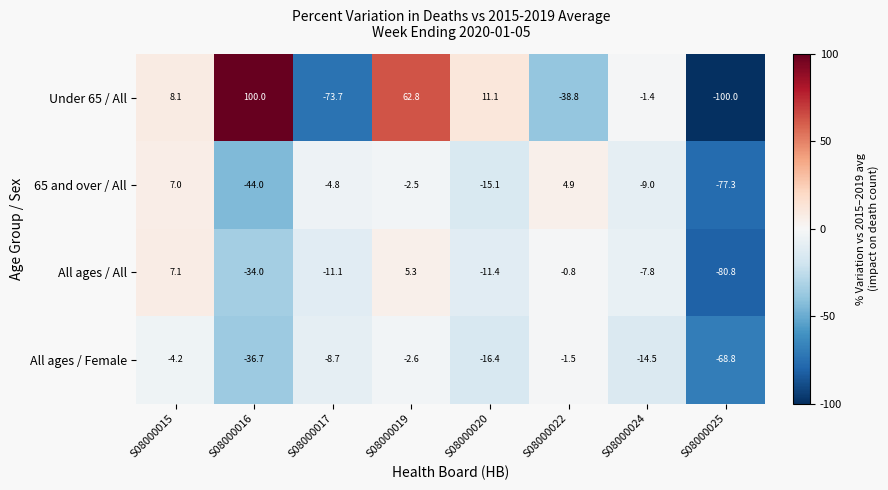

How many distinct data groups are displayed?

4